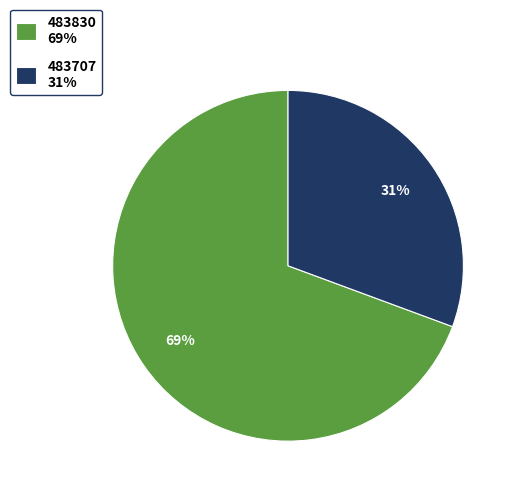

To the nearest percent, what is the combined percentage of 483707 and 483830?

100%